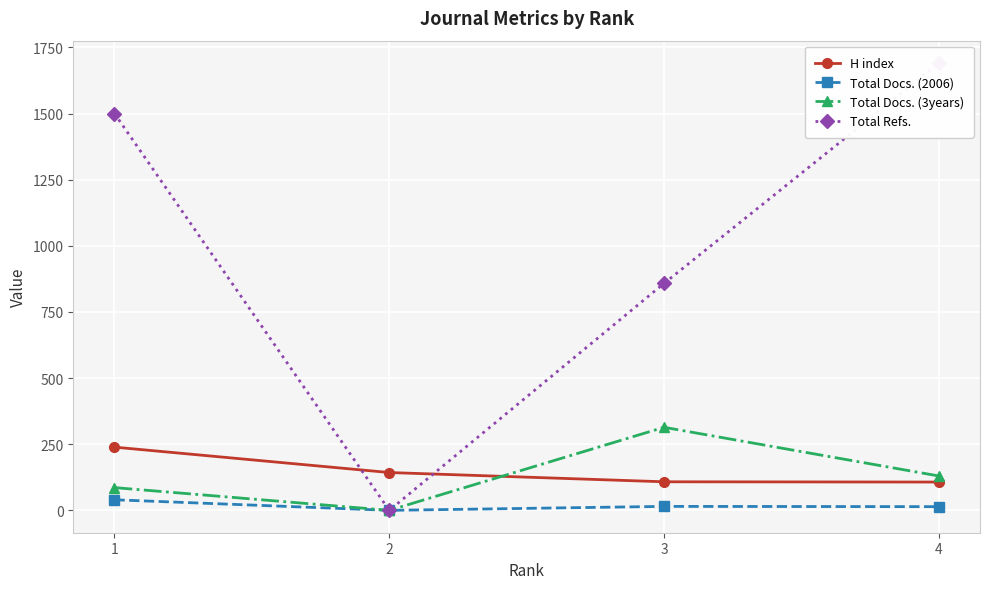

How many Total Refs. values are between 858 and 1691?

3